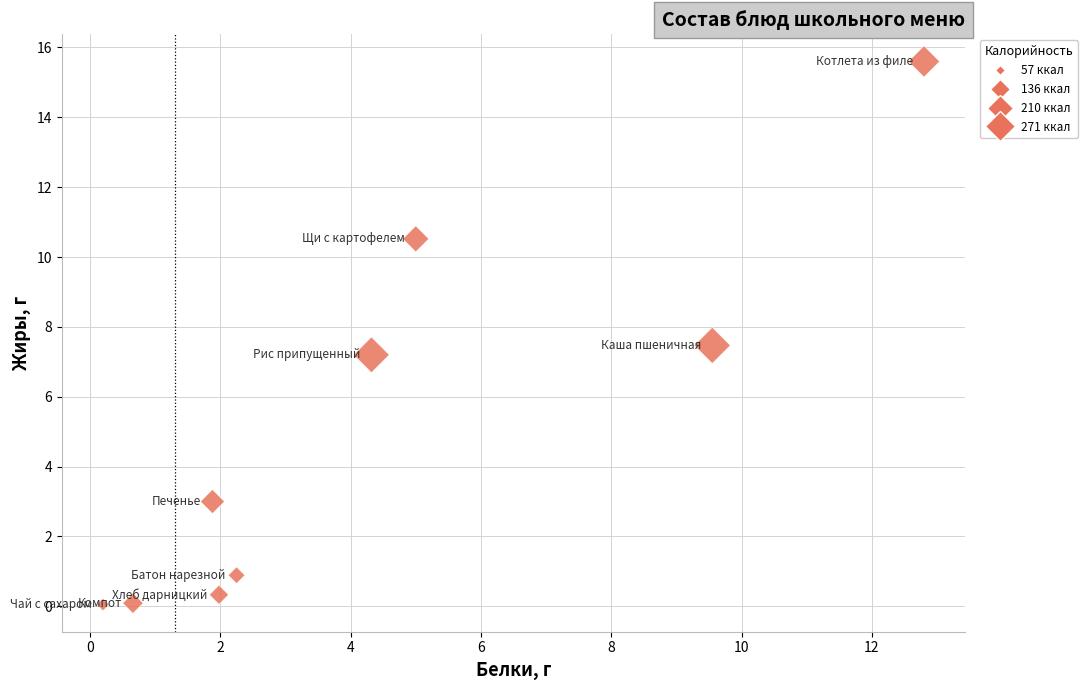

What Y value in the scatter plot is closest to 7?

7.2